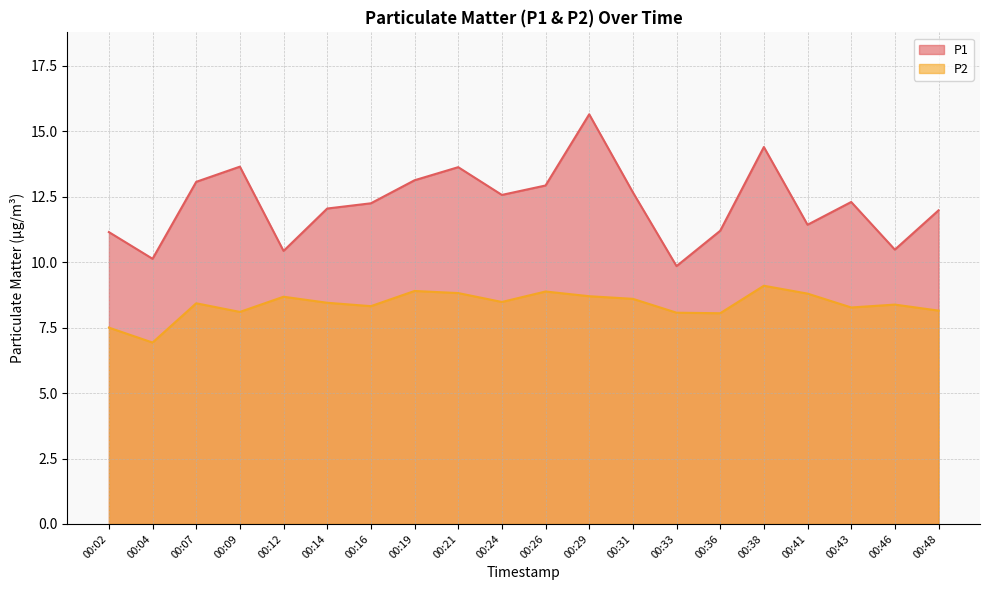

What is the spread (max minus min) of values at 00:12?

1.8